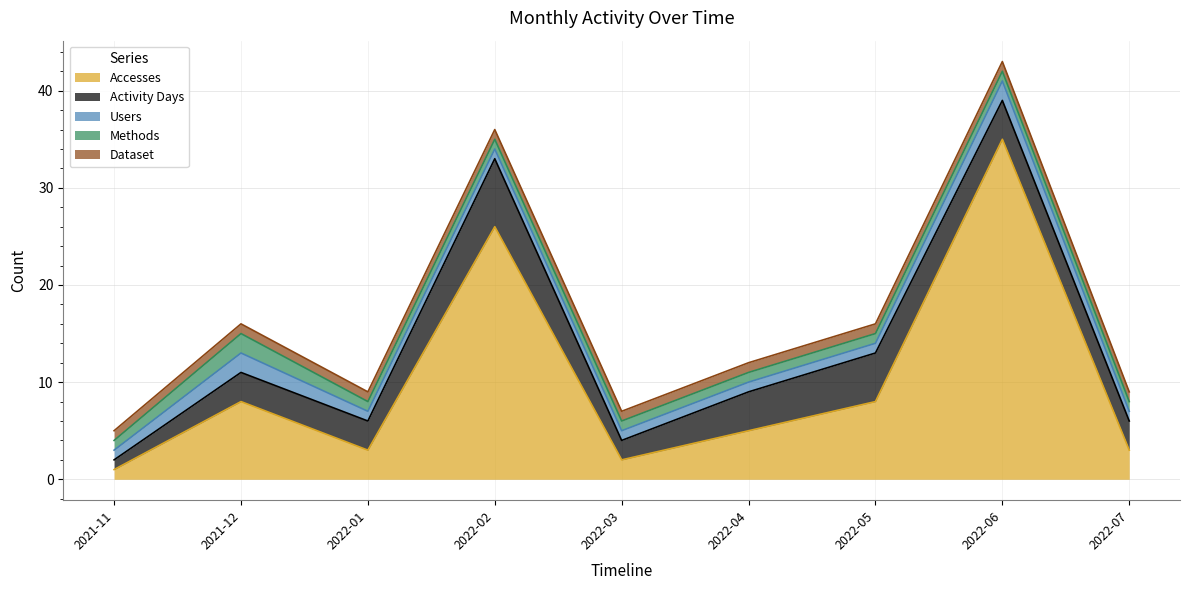

Reading right to left, what are all the values shown in this chart?

Accesses: 3	35	8	5	2	26	3	8	1
Activity Days: 3	4	5	4	2	7	3	3	1
Users: 1	2	1	1	1	1	1	2	1
Methods: 1	1	1	1	1	1	1	2	1
Dataset: 1	1	1	1	1	1	1	1	1